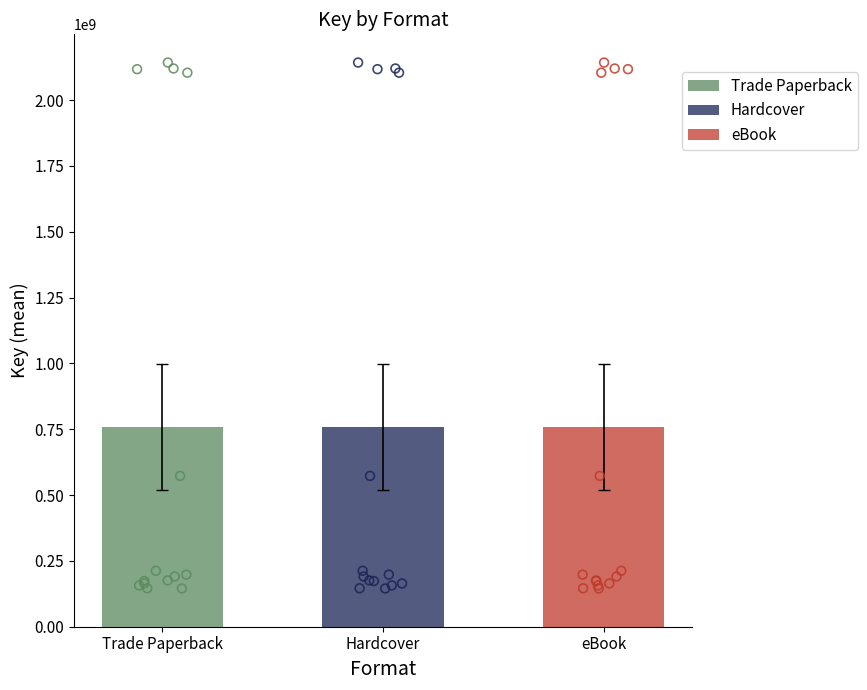

Is the value of eBook at 6 greater than the value of Trade Paperback at Trade Paperback?

No